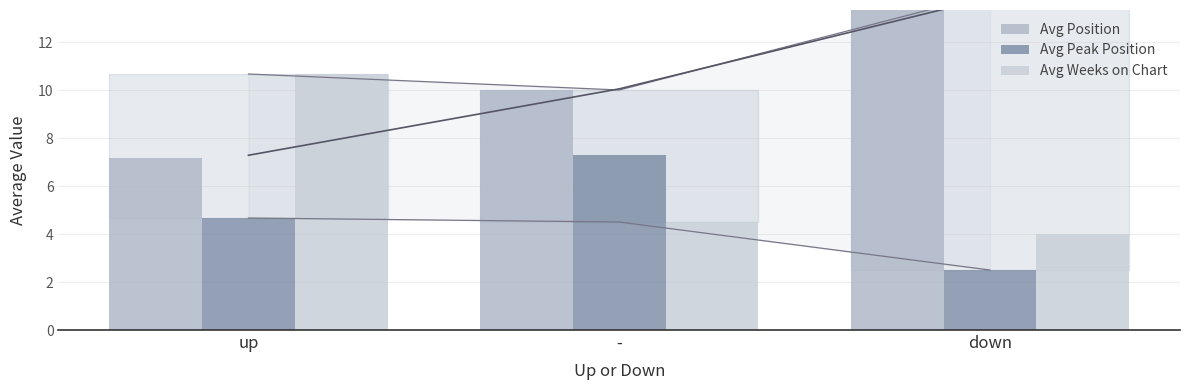

What is the sum of all Avg Peak Position values?

14.5